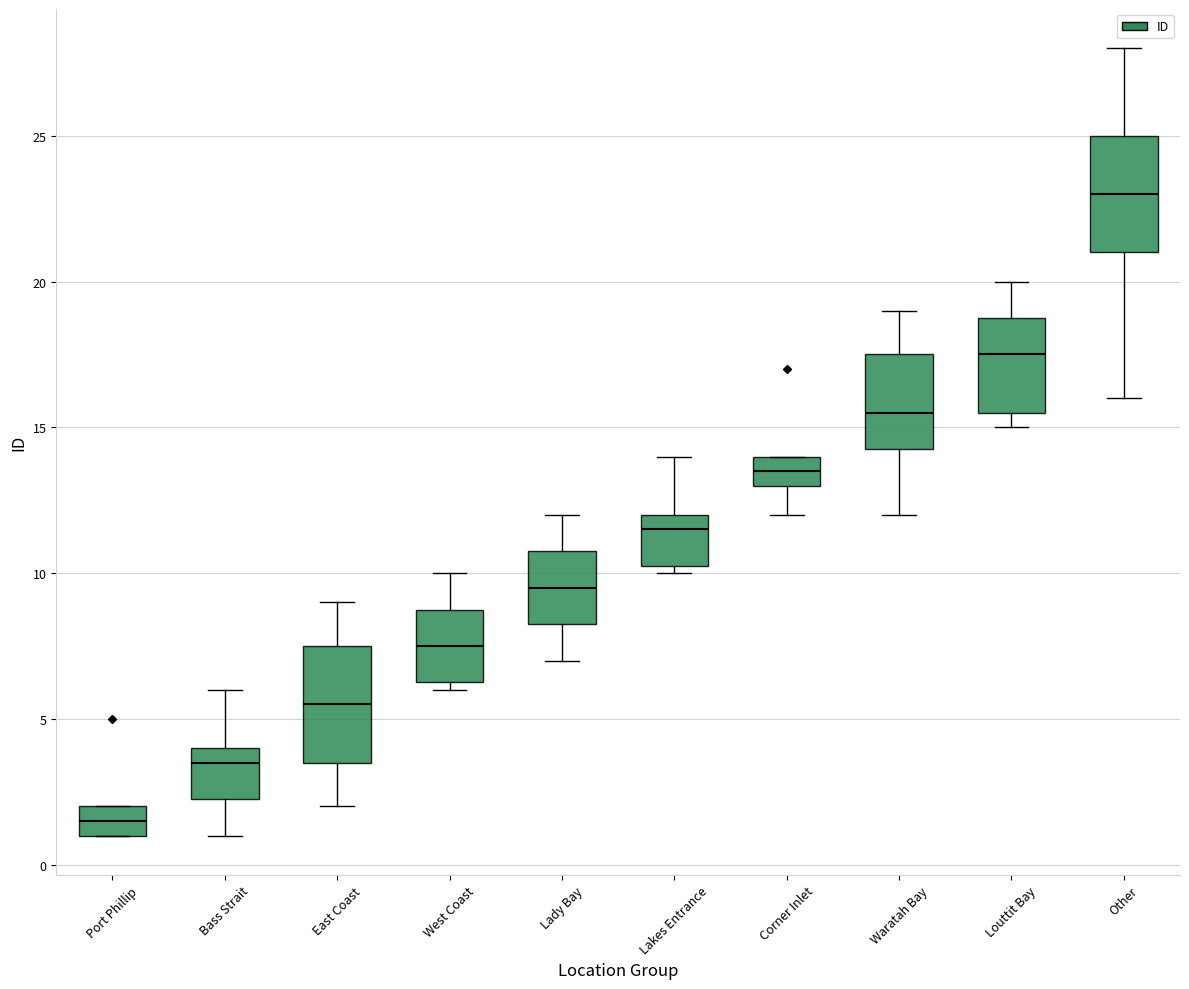

Where is the upper edge of the box for Other on the y-axis? The values are not printed on the chart, so give them approximately, as read against the axis.

25.0